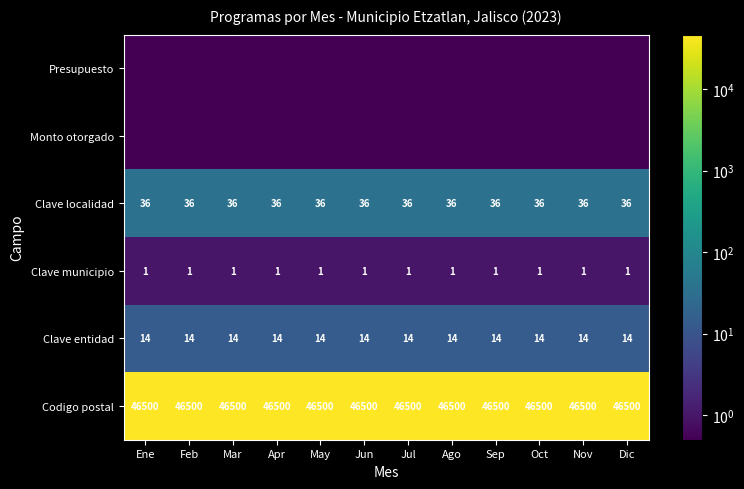

What is the sum of all Clave entidad values?

168.0